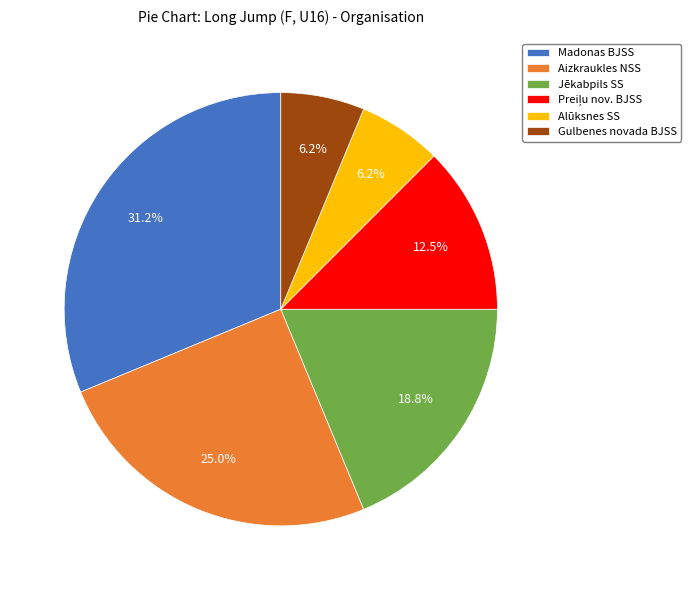

To the nearest percent, what is the difference between the Aizkraukles NSS and Gulbenes novada BJSS slice percentages?

19%